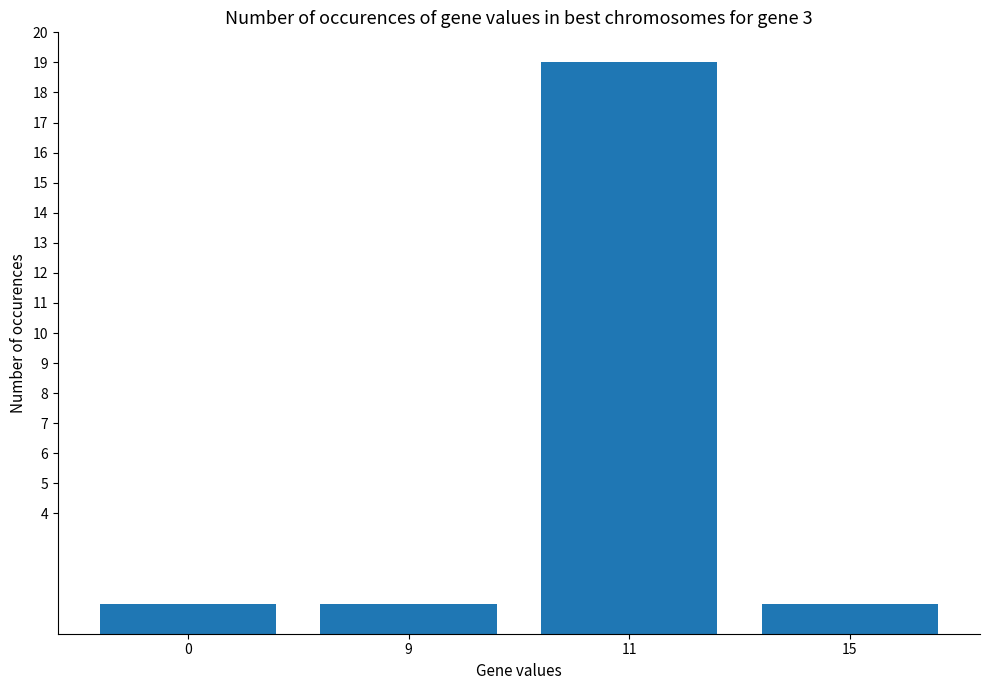

The chart shows a value of 19 at 11. True or false?

True